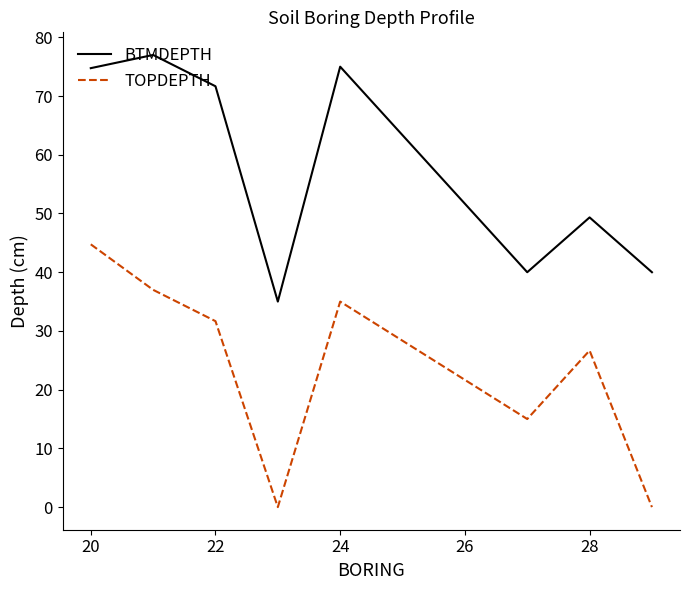

What is the minimum value for BTMDEPTH?

35.0